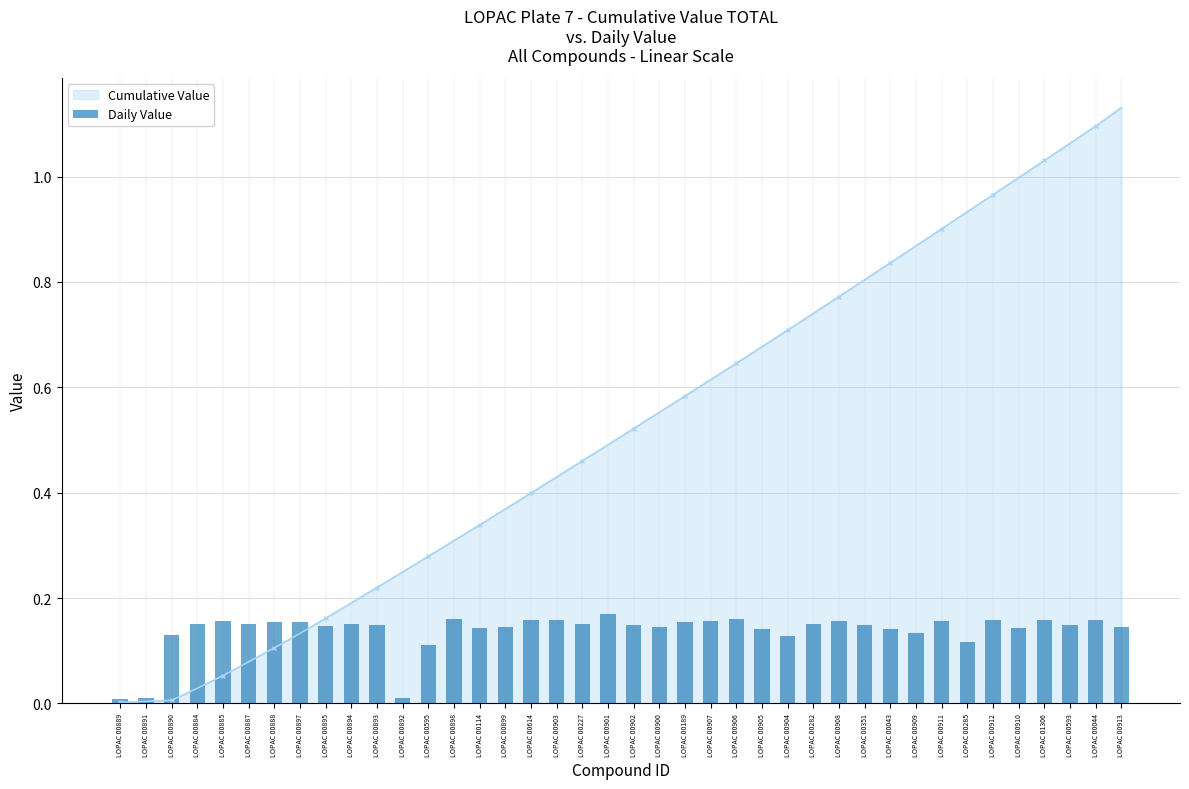

What position from the right is LOPAC 00614?

24